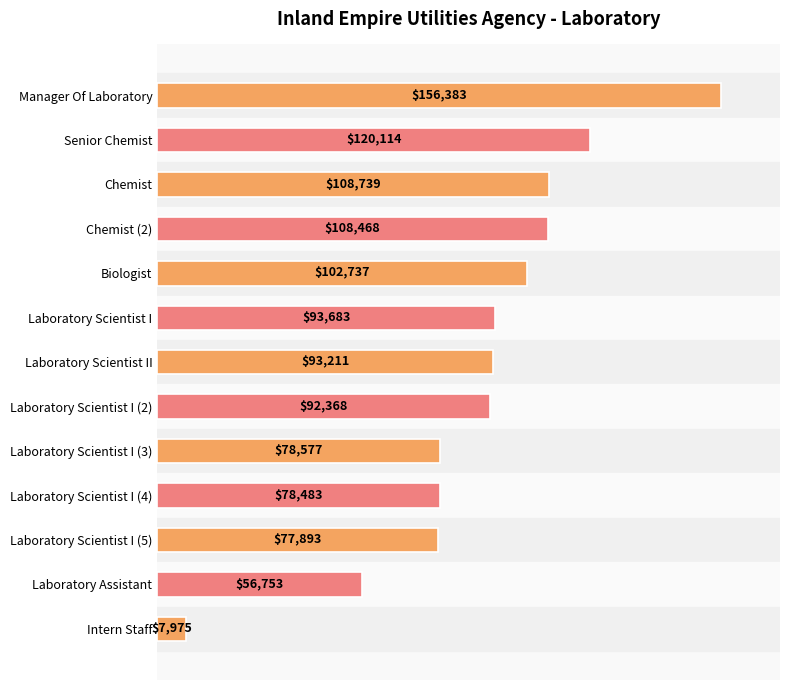

Does the chart contain stacked bars?

No